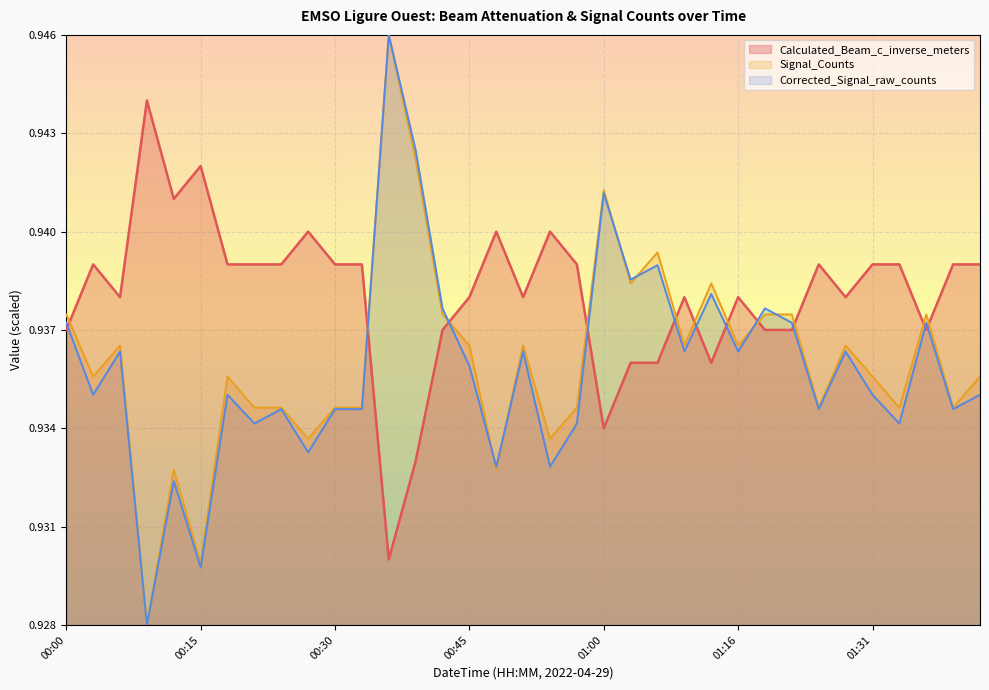

What is the total value across all series at 00:12?

2.8